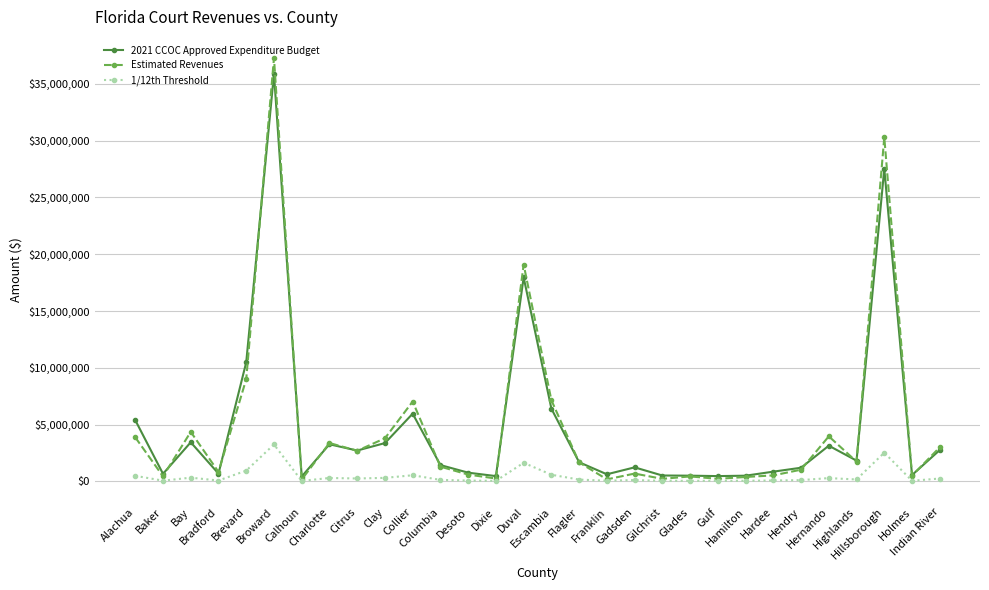

The value of 1/12th Threshold at Hendry is 106755.9. True or false?

True